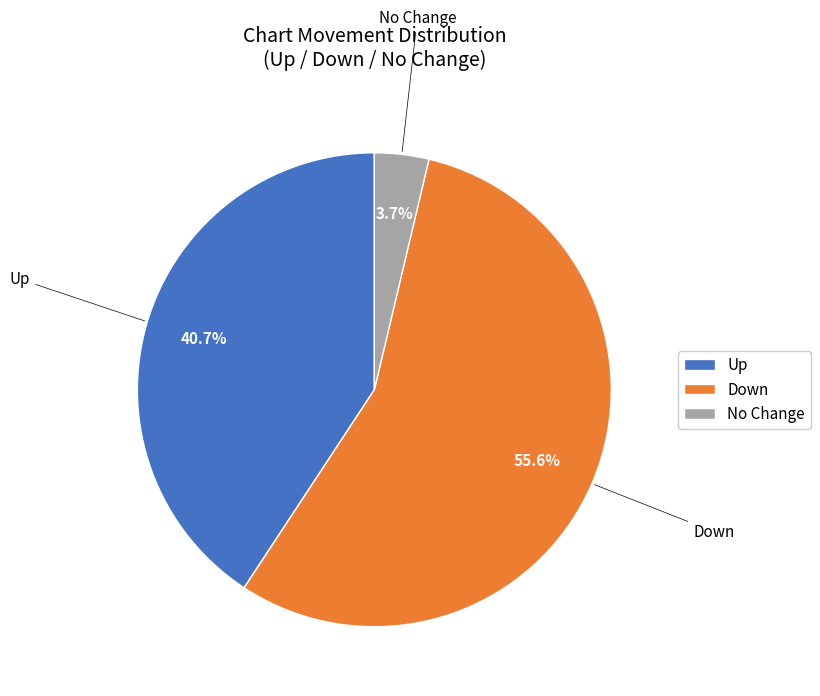

Which category has the smallest portion of the pie?

No Change